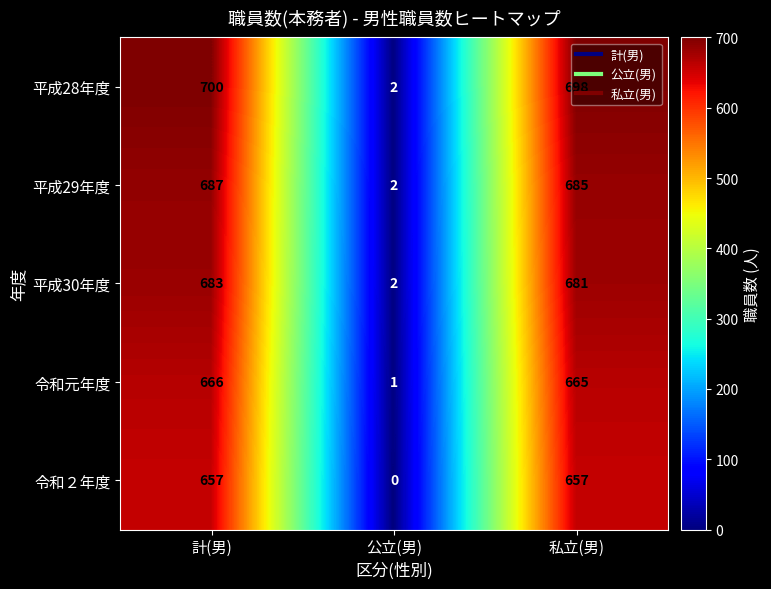

What is the spread (max minus min) of values at 計(男)?

43